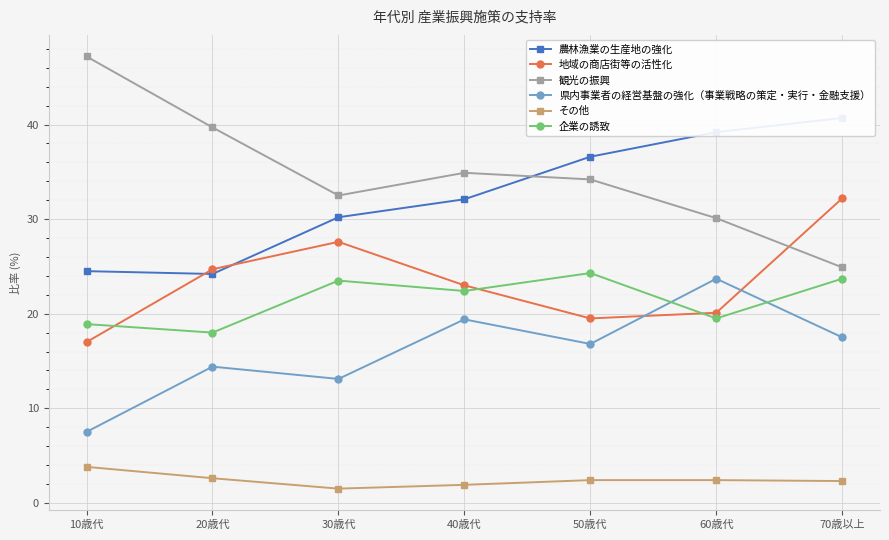

How many interior local valleys does the 観光の振興 series have?

1